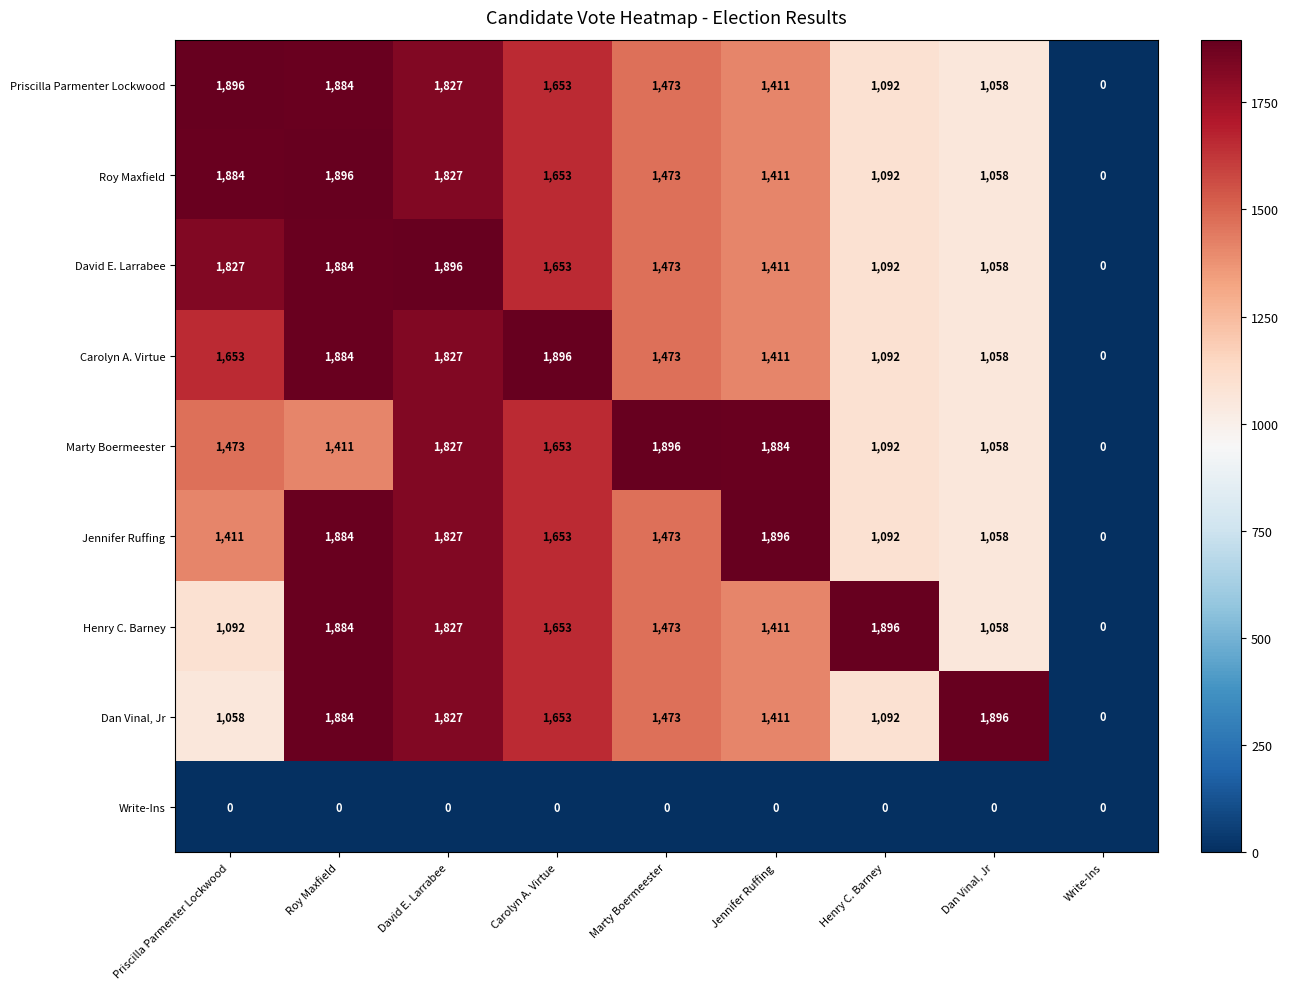

True or false: Write-Ins has a value of 0 at Write-Ins.

True